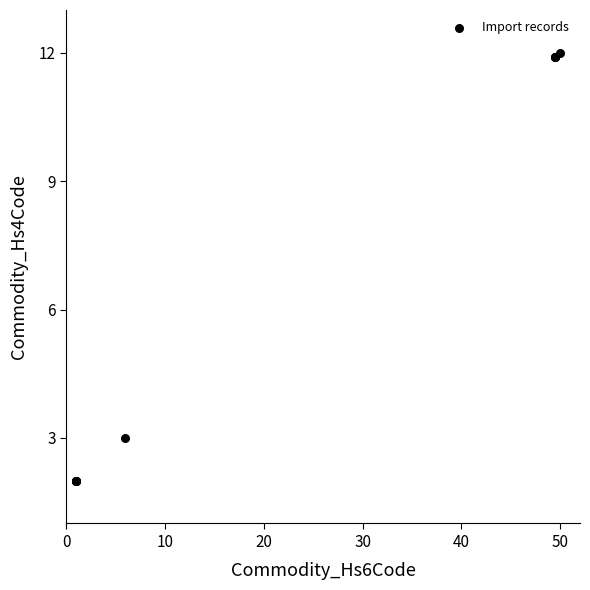

What Y value in the scatter plot is closest to 7?

3.0